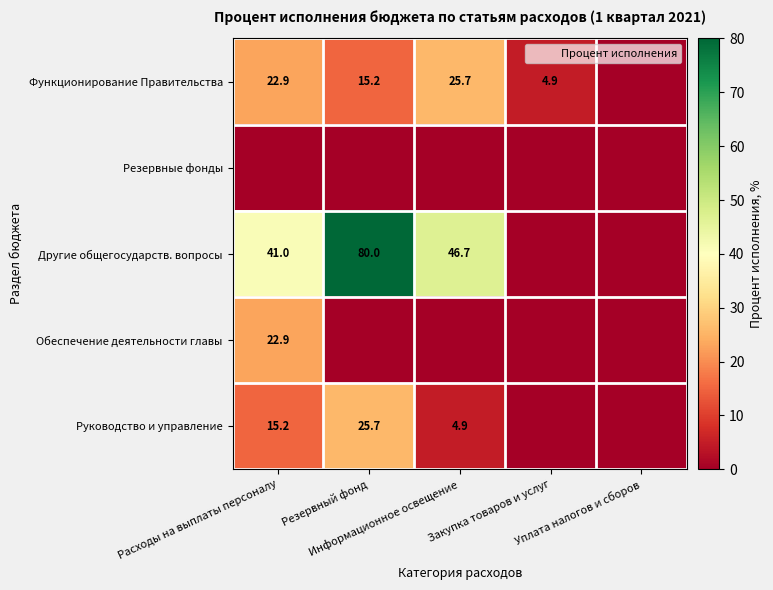

The Обеспечение деятельности главы series shows 0.0 at Информационное освещение. True or false?

True